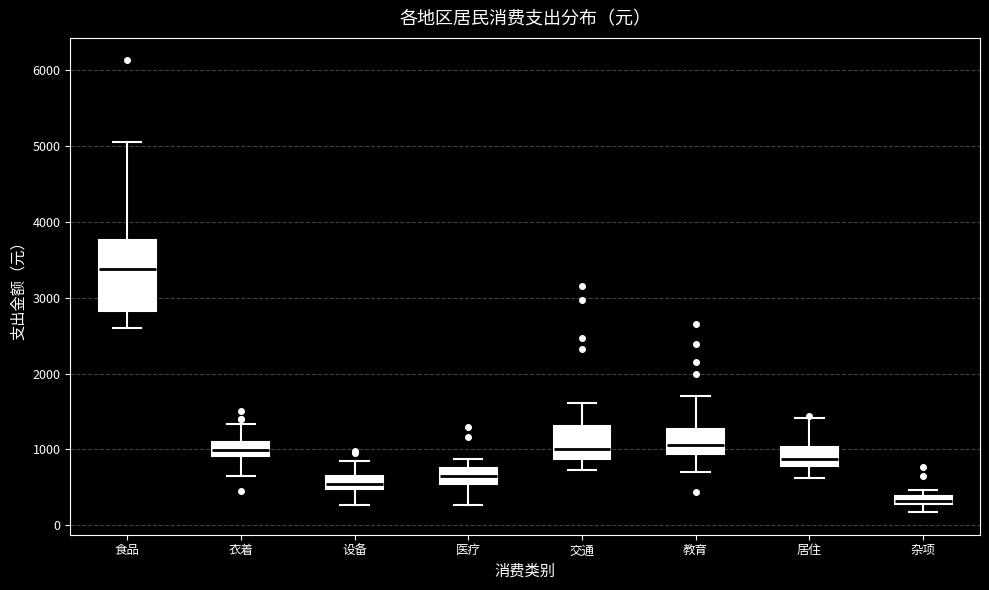

Where does the lower whisker of the box for 衣着 end on the y-axis? The values are not printed on the chart, so give them approximately, as read against the axis.

700